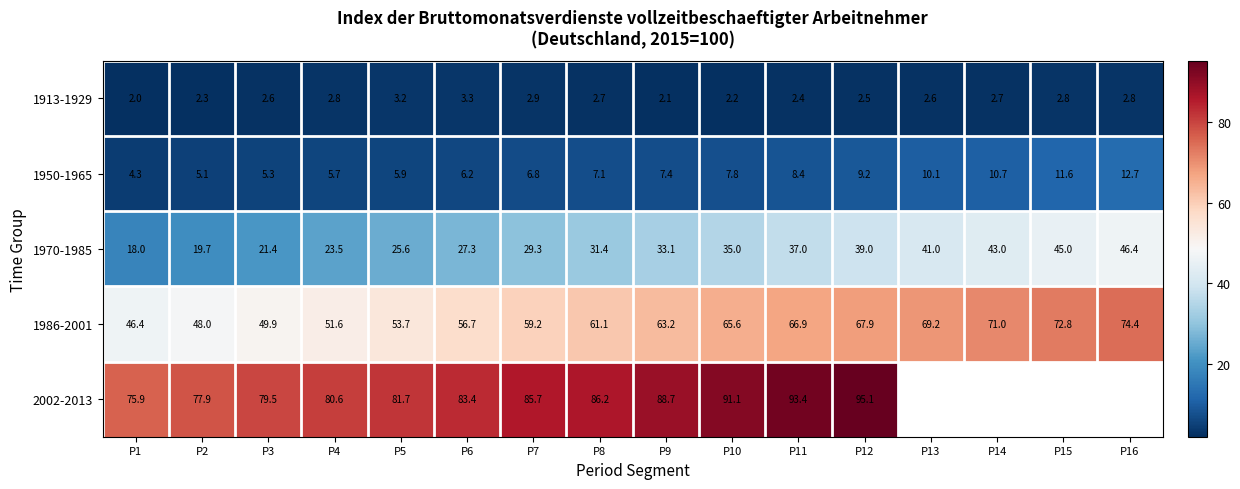

True or false: 1970-1985 has a value of 74.1 at P14.

False